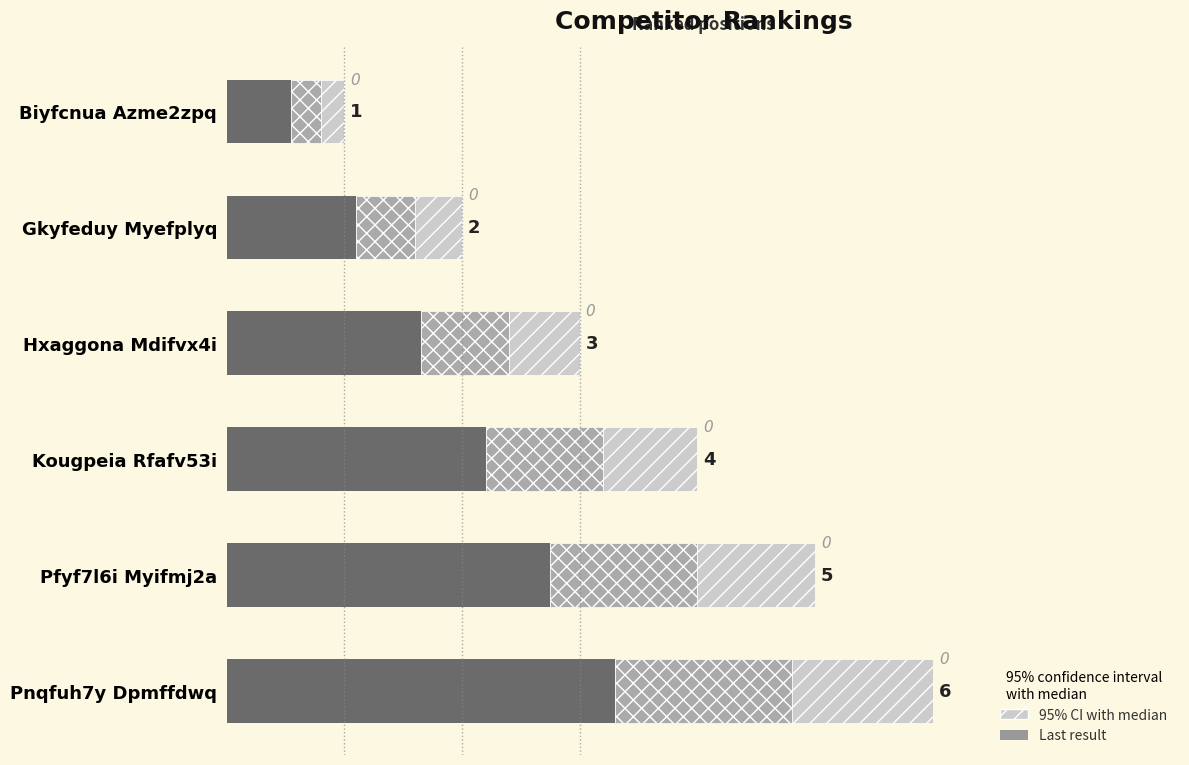

How many data points are less than 2?

3